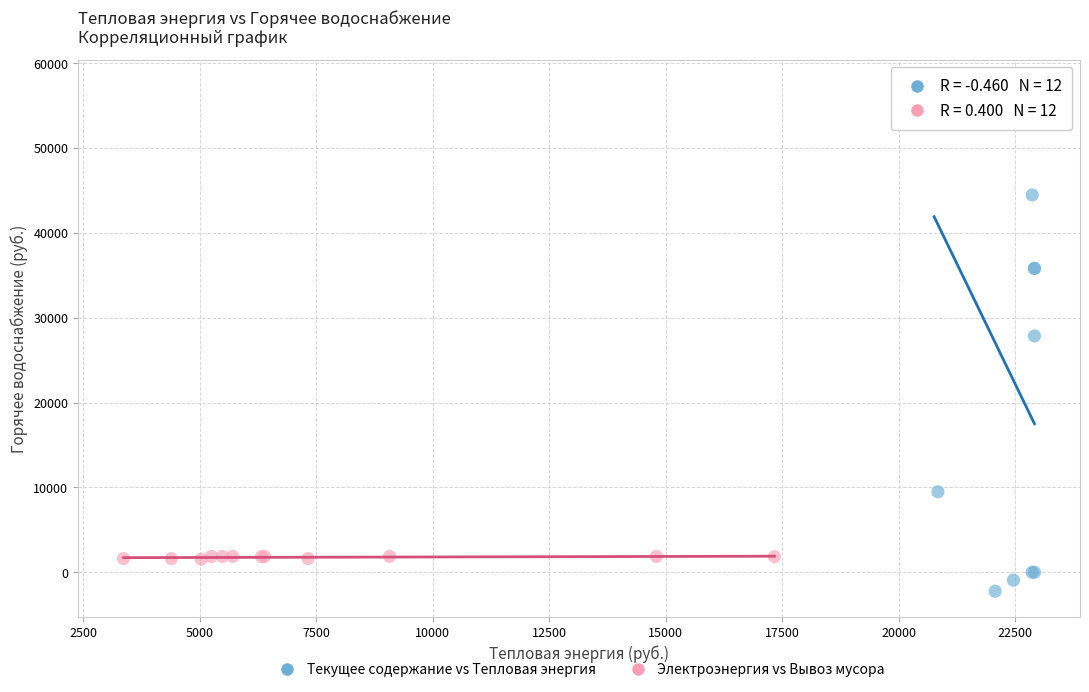

Which series contains the lowest Y value?

Текущее содержание vs Тепловая энергия